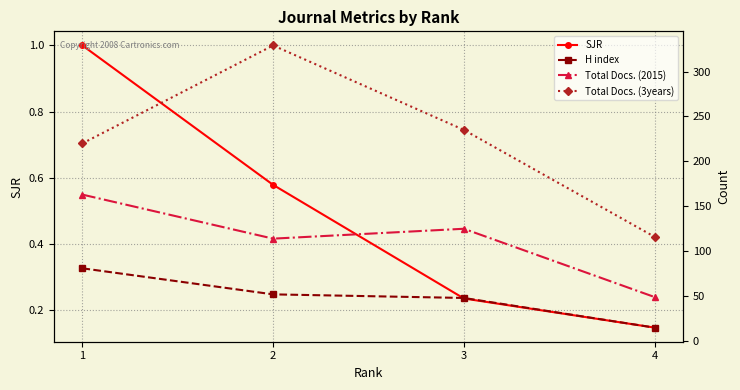

How many lines are shown in the chart?

4